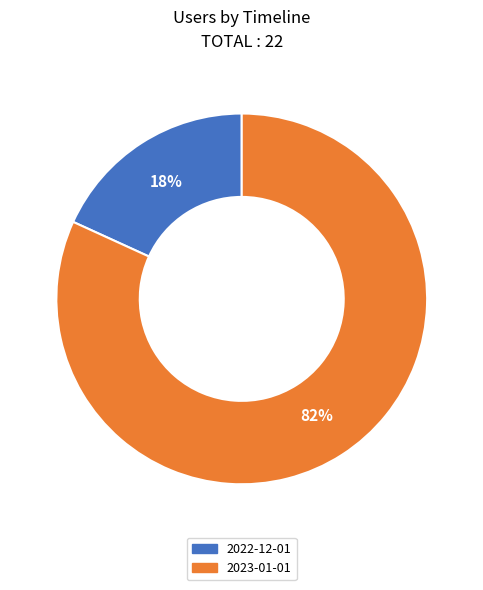

Combined, do 2023-01-01 and 2022-12-01 account for over 50%?

Yes